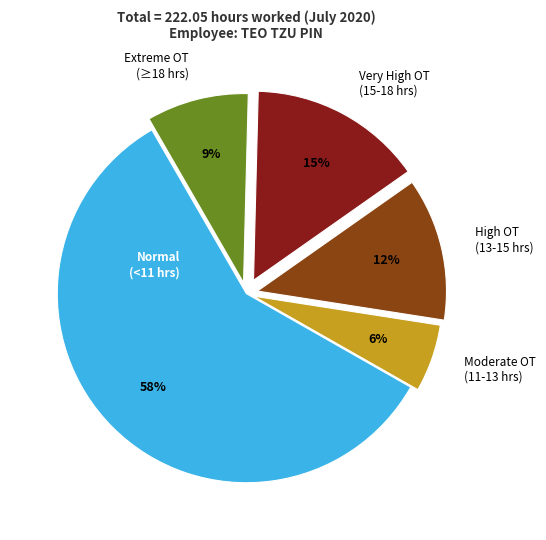

How many slices are in this pie chart?

5